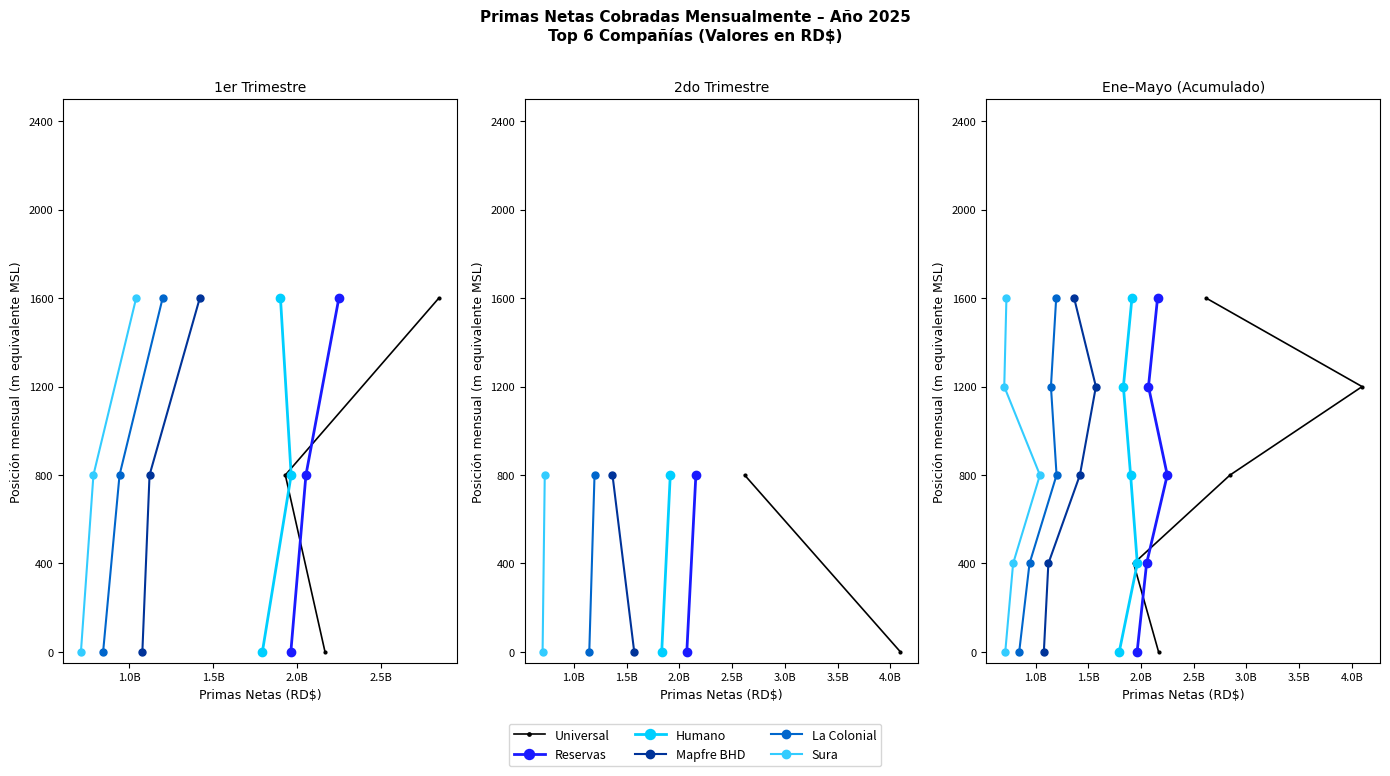

What is the average value of the La Colonial, S. A. series?

800